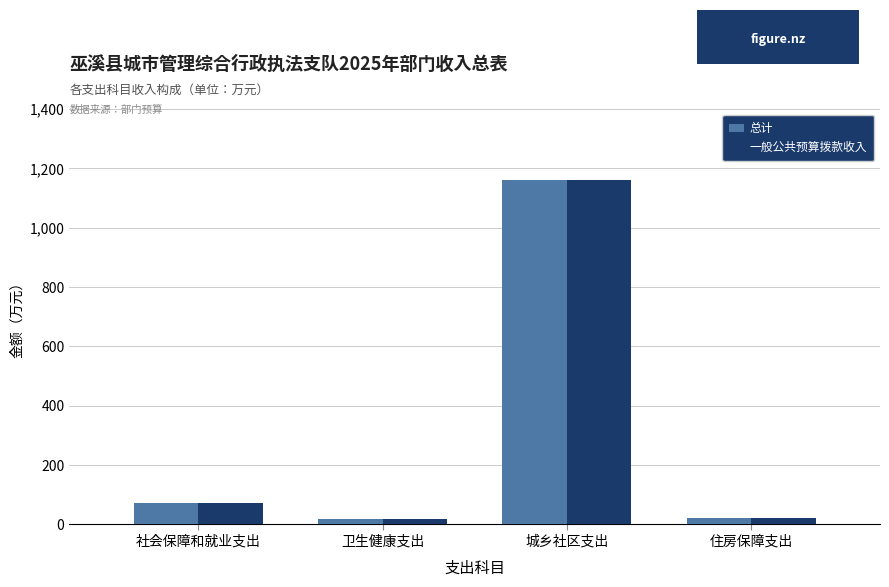

What value does the 一般公共预算拨款收入 series have at 卫生健康支出?

19.5